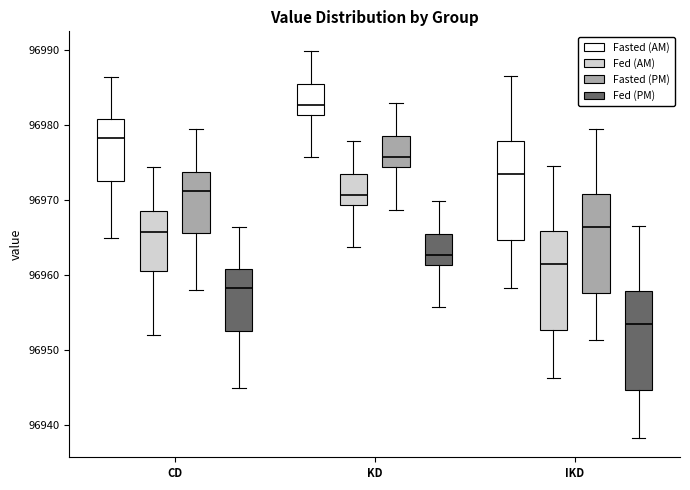

Reading left to right, read every box against the y-axis: the position of its median line, the range the box covers, and the ends of its whiskers. The values are not printed on the chart, so give them approximately, as read against the axis.

CD (Fasted (AM)): median 96978, box 96973 to 96981, whiskers 96965 to 96986
CD (Fed (AM)): median 96966, box 96961 to 96969, whiskers 96952 to 96974
CD (Fasted (PM)): median 96971, box 96966 to 96974, whiskers 96958 to 96979
CD (Fed (PM)): median 96958, box 96953 to 96961, whiskers 96945 to 96966
KD (Fasted (AM)): median 96983, box 96981 to 96986, whiskers 96976 to 96990
KD (Fed (AM)): median 96971, box 96969 to 96974, whiskers 96964 to 96978
KD (Fasted (PM)): median 96976, box 96974 to 96979, whiskers 96969 to 96983
KD (Fed (PM)): median 96963, box 96961 to 96966, whiskers 96956 to 96970
IKD (Fasted (AM)): median 96973, box 96965 to 96978, whiskers 96958 to 96987
IKD (Fed (AM)): median 96961, box 96953 to 96966, whiskers 96946 to 96975
IKD (Fasted (PM)): median 96966, box 96958 to 96971, whiskers 96951 to 96980
IKD (Fed (PM)): median 96953, box 96945 to 96958, whiskers 96938 to 96967